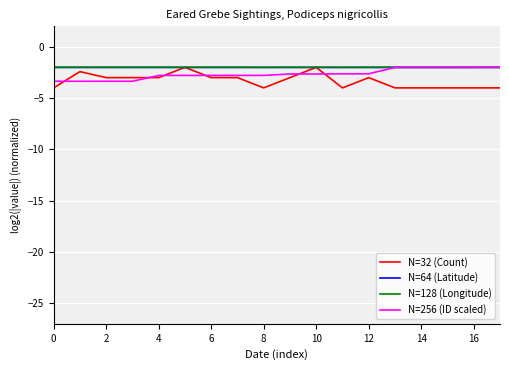

Does the chart display data point markers on the line(s)?

No